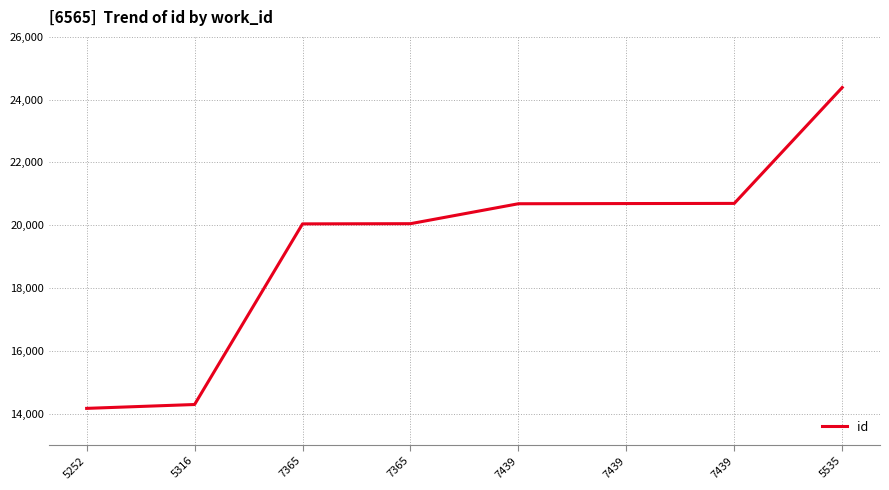

Count the number of categories in the chart.

8